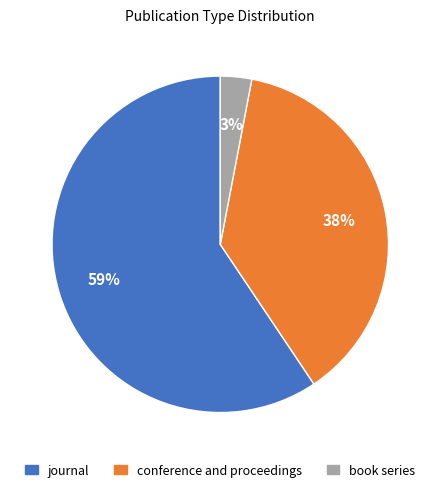

To the nearest percent, what percentage of the pie is conference and proceedings?

38%